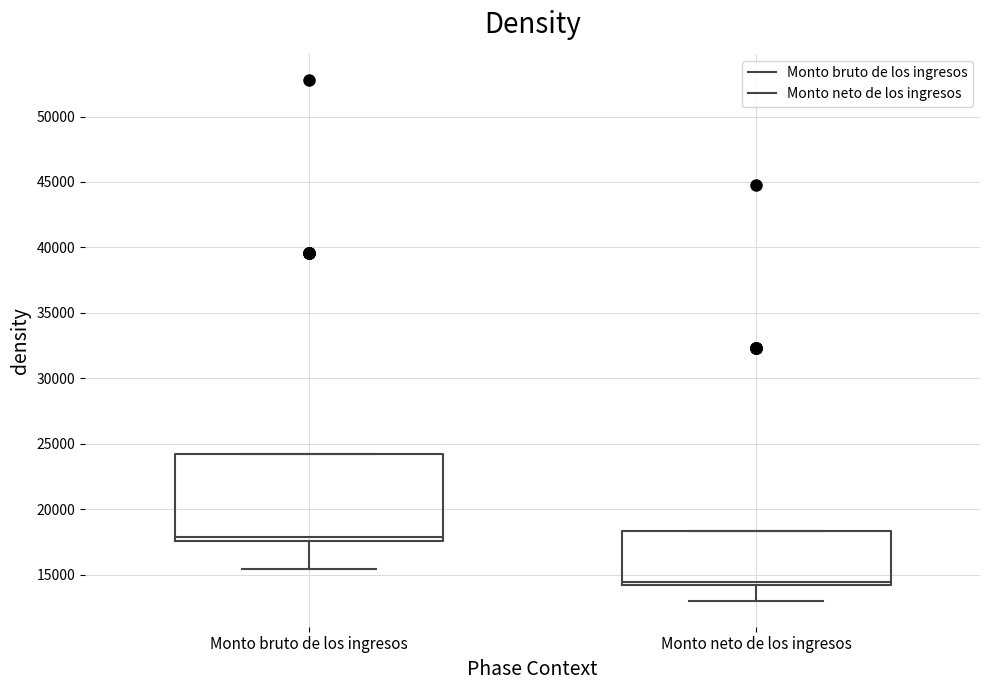

Where does the median line of the box for Monto neto de los ingresos sit on the y-axis? The values are not printed on the chart, so give them approximately, as read against the axis.

14500